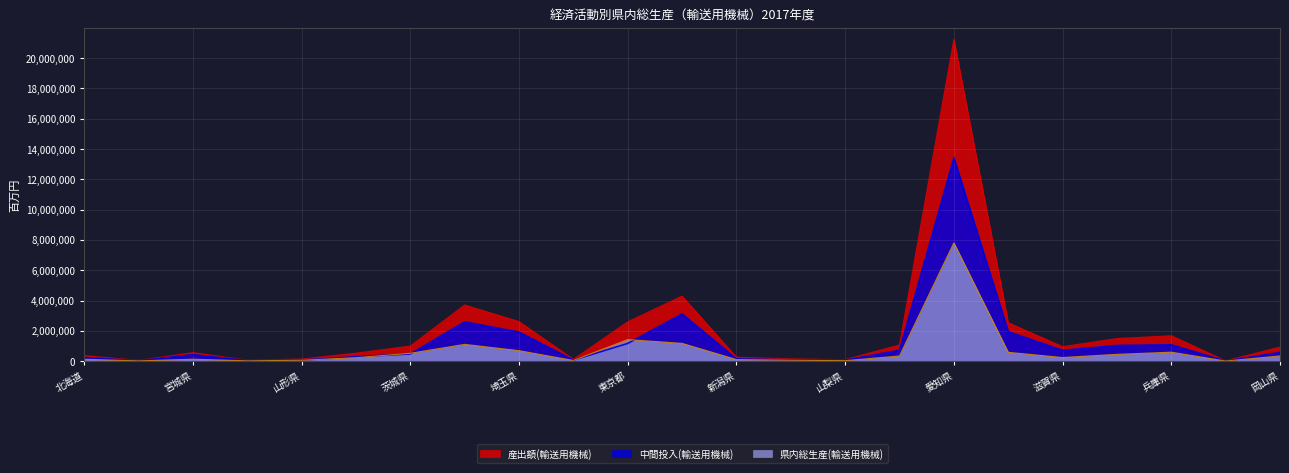

What is the lowest value of the 県内総生産(輸送用機械) series?

12192